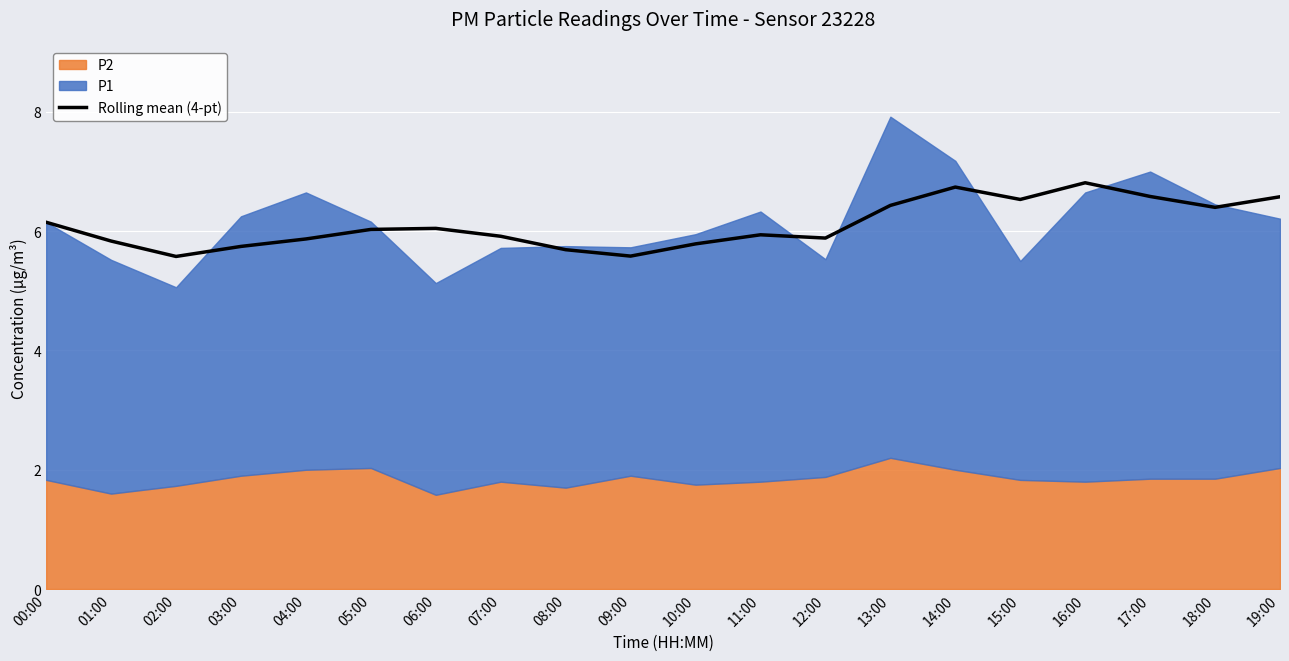

How many values exceed 6?

10